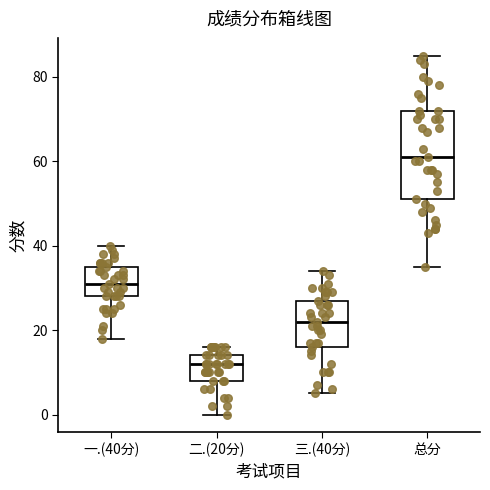

Comparing the boxes themselves (not the whiskers), which one is the tallest?

总分